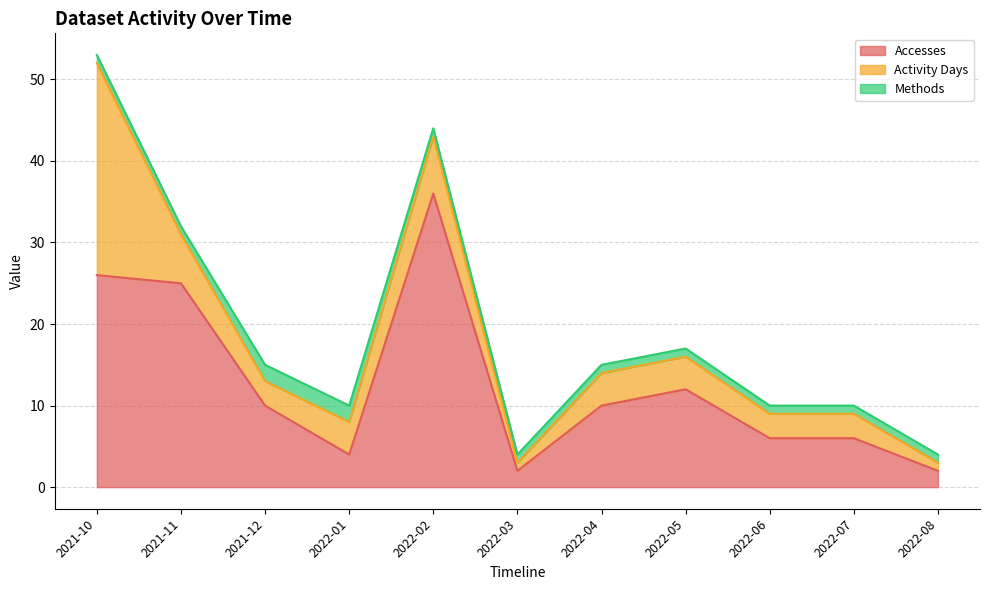

Which series has the largest total across all categories?

Accesses